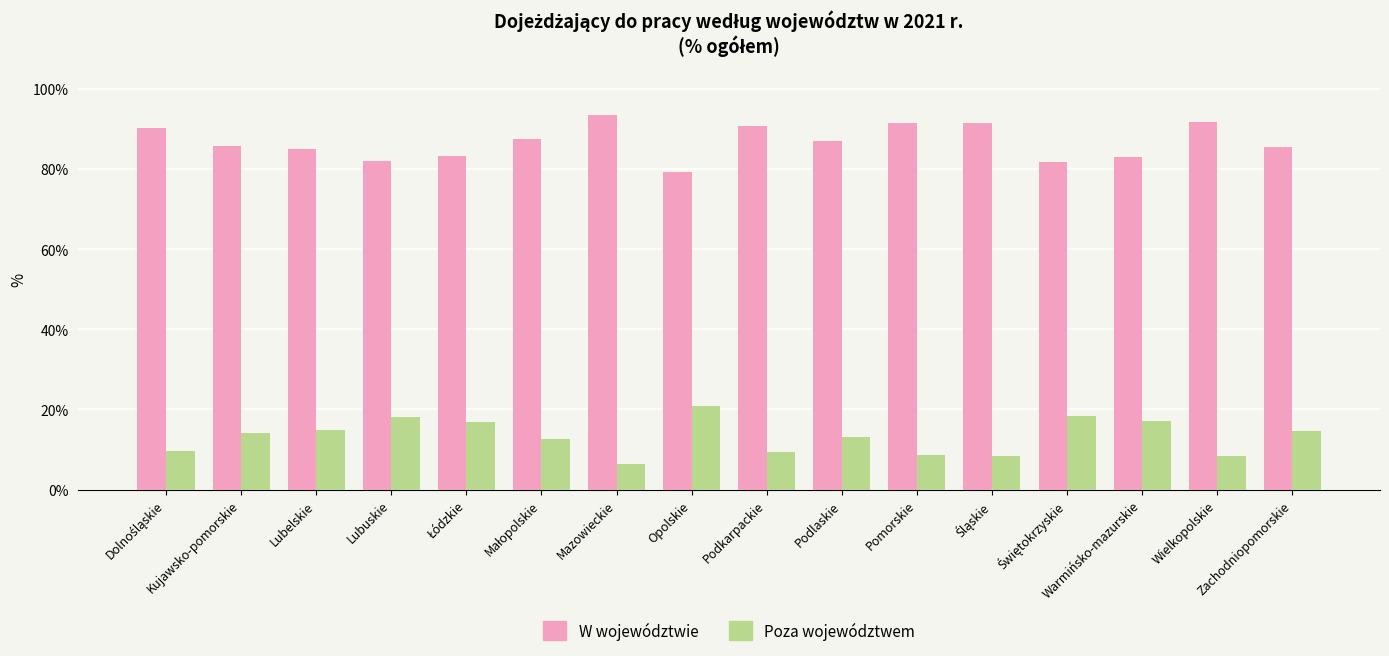

What is the spread (max minus min) of values at Opolskie?

58.4